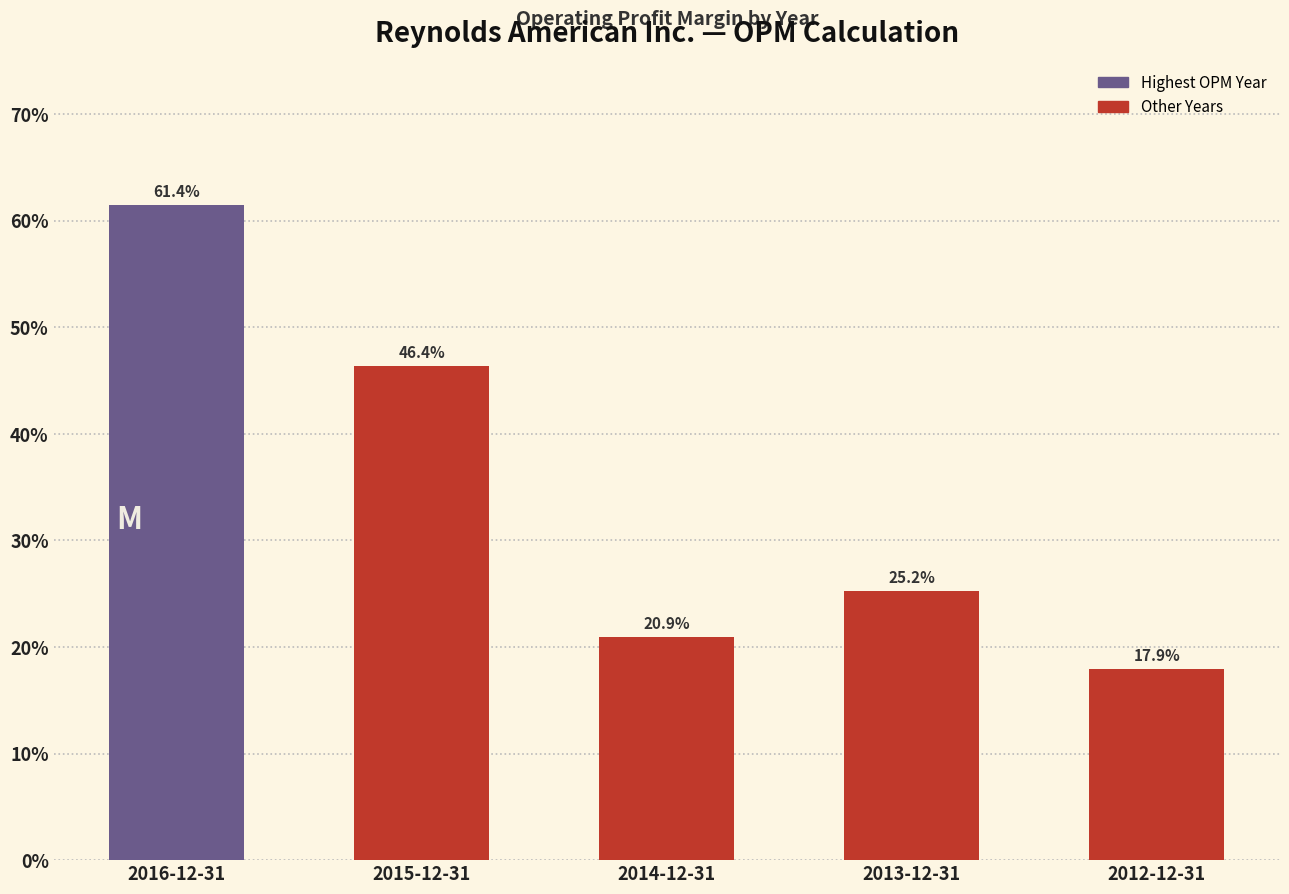

How many values are between 0 and 1?

5